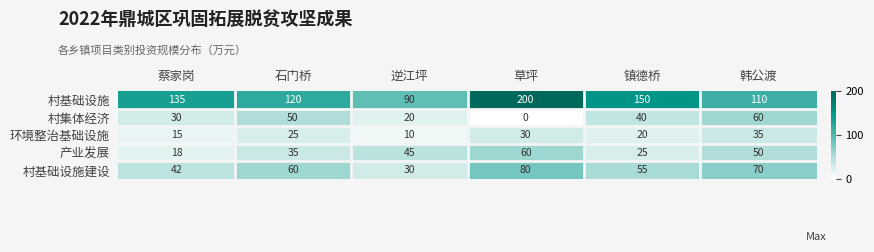

True or false: 村基础设施建设 has a value of 60 at 石门桥.

True